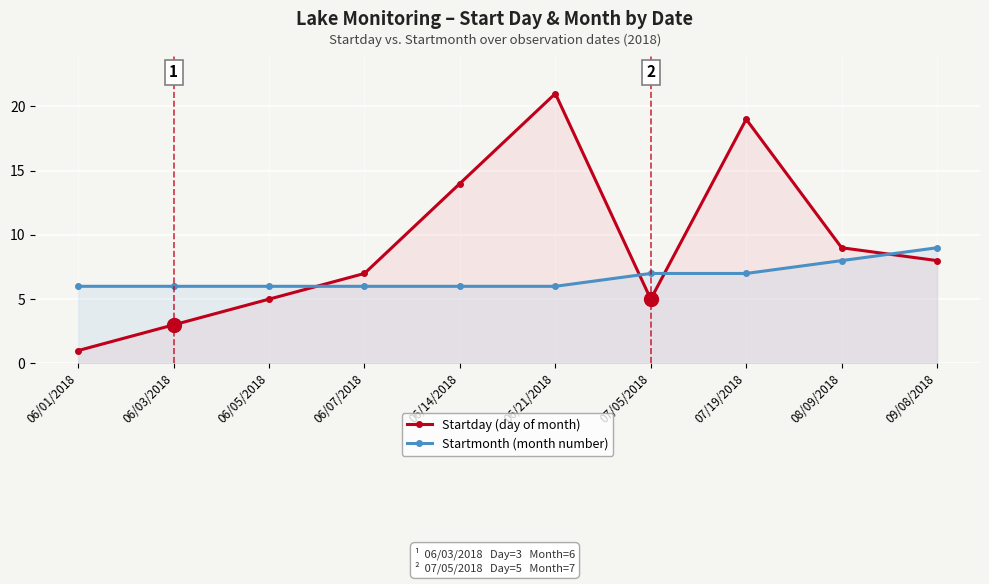

Which series has the largest range (max minus min)?

Startday (day of month)